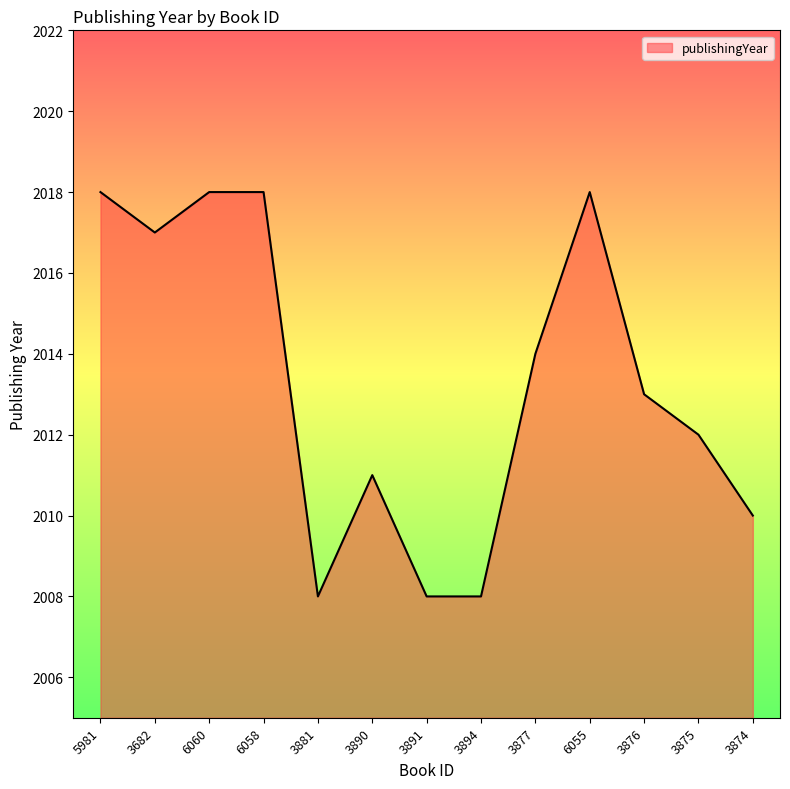

What is the difference between the values at 3876 and 3874?

3